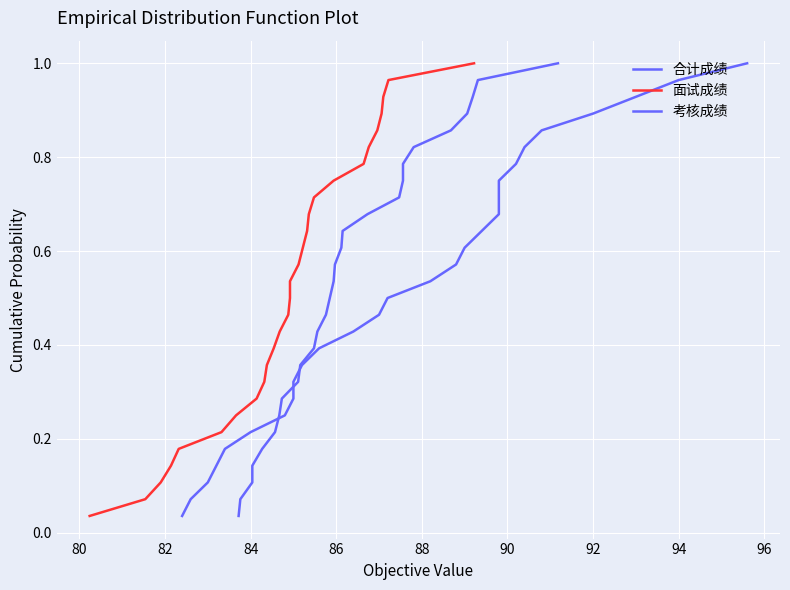

Reading left to right, what are all the values shown in this chart?

合计成绩: 0.0	0.1	0.1	0.1	0.2	0.2	0.2	0.3	0.3	0.4	0.4	0.4	0.5	0.5	0.5	0.6	0.6	0.6	0.7	0.7	0.8	0.8	0.8	0.9	0.9	0.9	1.0	1.0
面试成绩: 0.0	0.1	0.1	0.1	0.2	0.2	0.2	0.3	0.3	0.4	0.4	0.4	0.5	0.5	0.5	0.6	0.6	0.6	0.7	0.7	0.8	0.8	0.8	0.9	0.9	0.9	1.0	1.0
考核成绩: 0.0	0.1	0.1	0.1	0.2	0.2	0.2	0.3	0.3	0.4	0.4	0.4	0.5	0.5	0.5	0.6	0.6	0.6	0.7	0.7	0.8	0.8	0.8	0.9	0.9	0.9	1.0	1.0